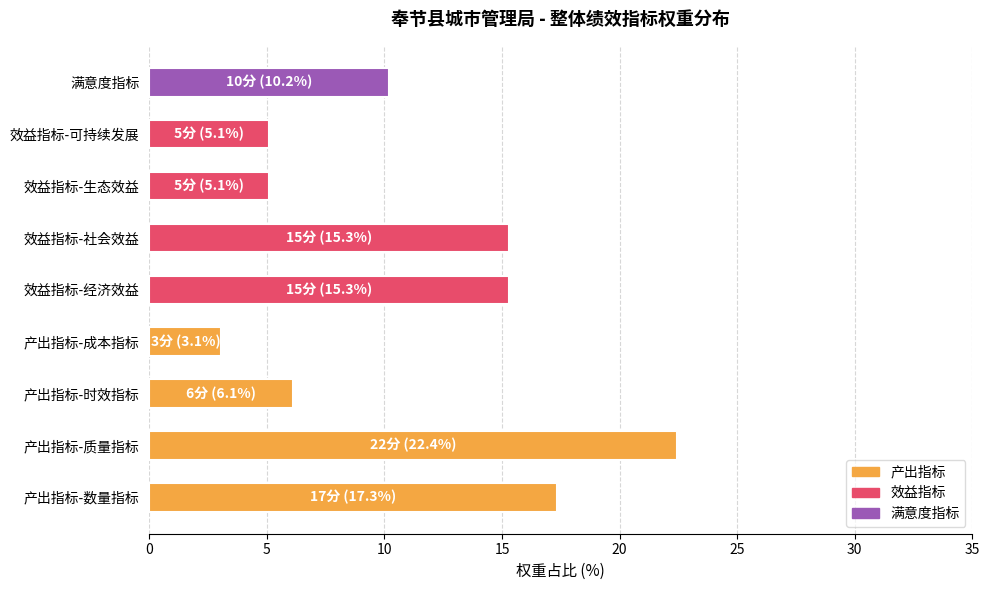

The value at 产出指标-质量指标 is 22.4. True or false?

True